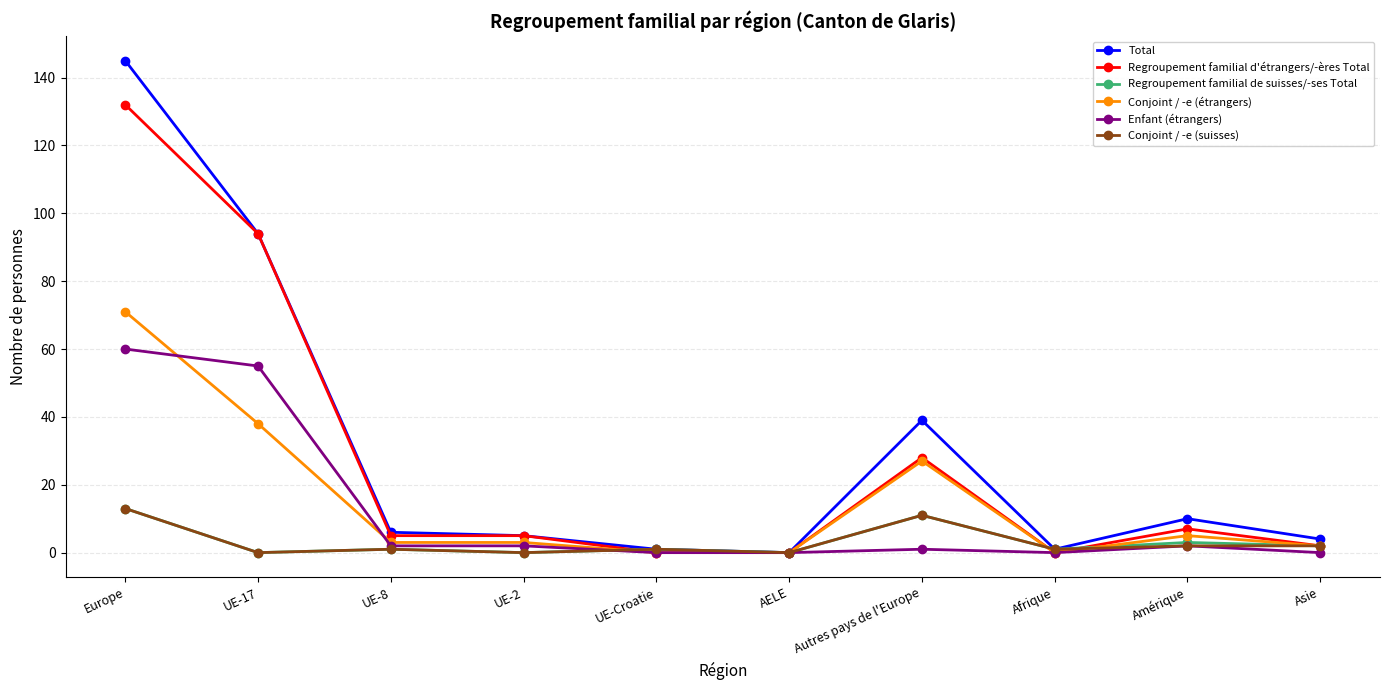

Where does the Enfant (étrangers) series first go above 2?

Europe